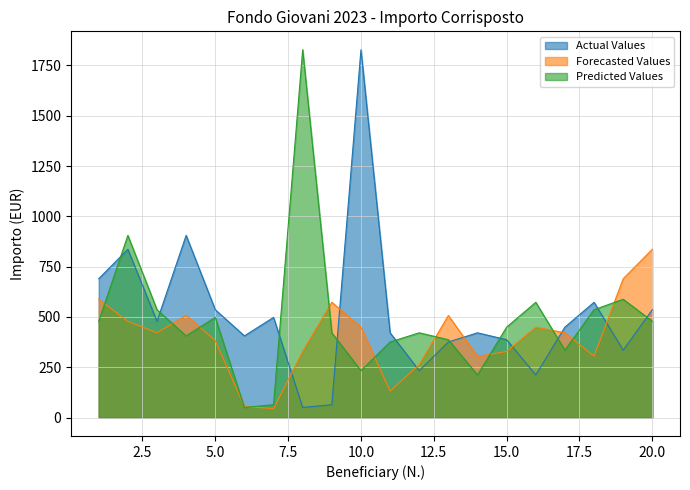

Rank the series at 5.0 from lowest to highest value.

Forecasted Values, Predicted Values, Actual Values